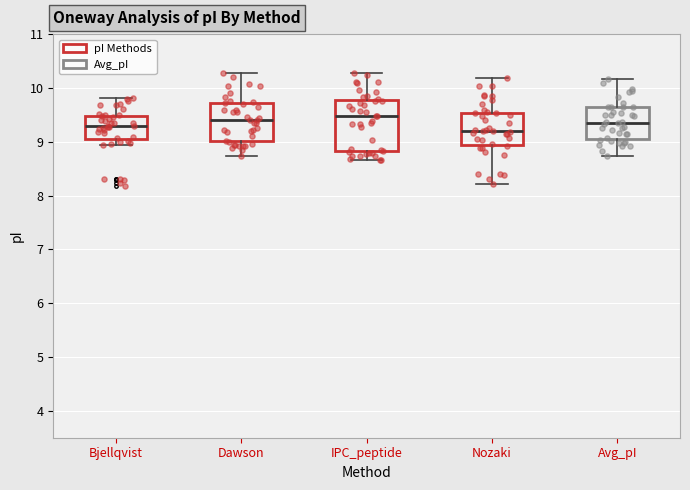

Reading left to right, transcribe this box plot: for each box, give where its median line is, the range the box spans, and where its two whiskers end, as read against the y-axis. The values are not printed on the chart, so give them approximately, as read against the axis.

Bjellqvist: median 9.3, box 9.0 to 9.5, whiskers 8.9 to 9.8
Dawson: median 9.4, box 9.0 to 9.7, whiskers 8.7 to 10.3
IPC_peptide: median 9.5, box 8.8 to 9.8, whiskers 8.7 to 10.3
Nozaki: median 9.2, box 8.9 to 9.5, whiskers 8.2 to 10.2
Avg_pI: median 9.3, box 9.0 to 9.6, whiskers 8.7 to 10.2